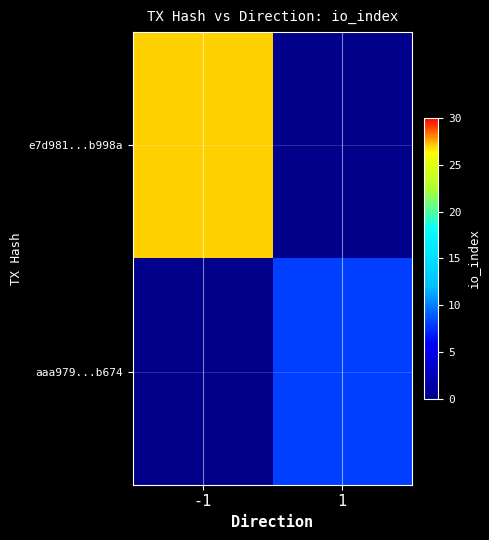

True or false: e7d981...b998a has a value of 11.0 at -1.

False